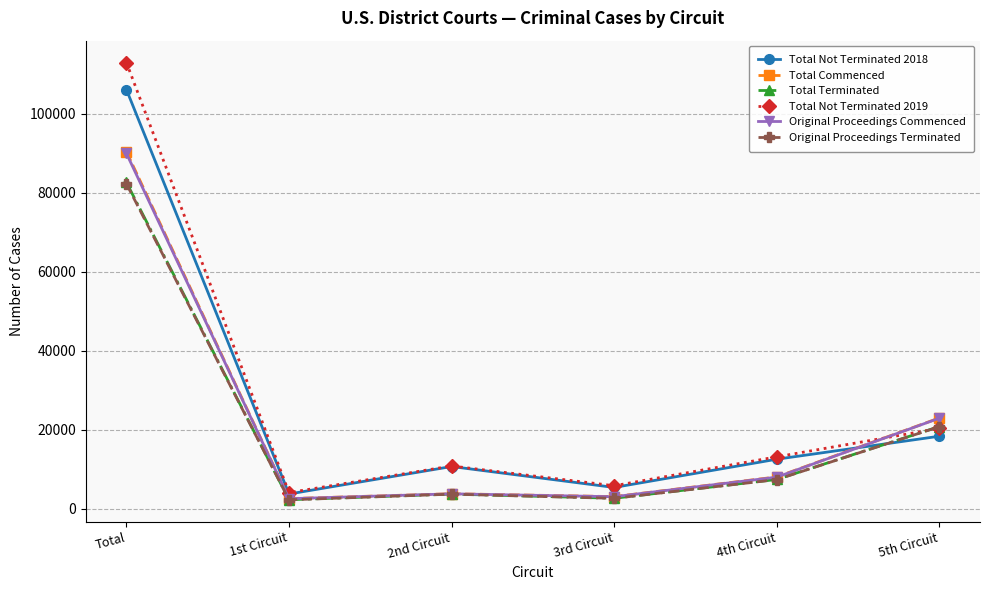

True or false: Total Commenced and Total Not Terminated 2019 intersect in this chart.

True